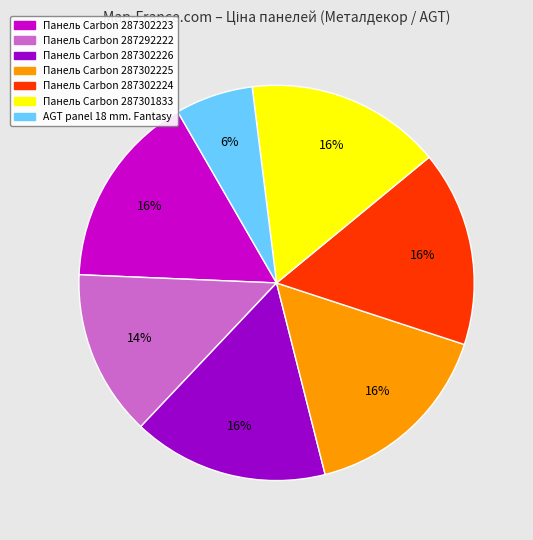

True or false: AGT panel 18 mm. Fantasy accounts for 6% of the total.

True